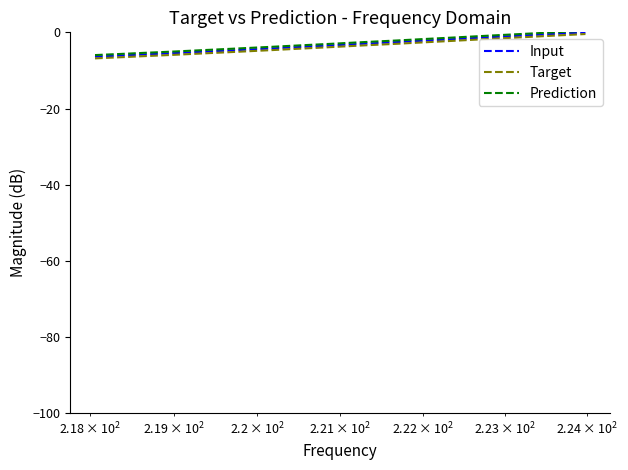

What is the lowest value of the Input series?

-6.4